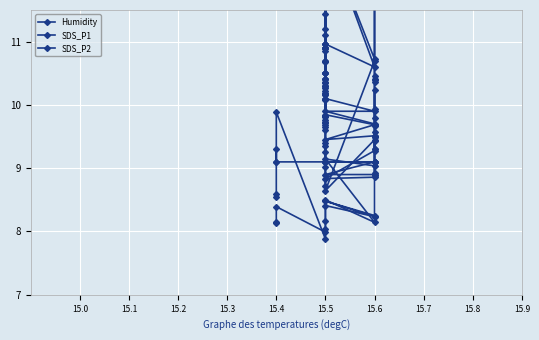

At how many categories does at least one series exceed 8?

40